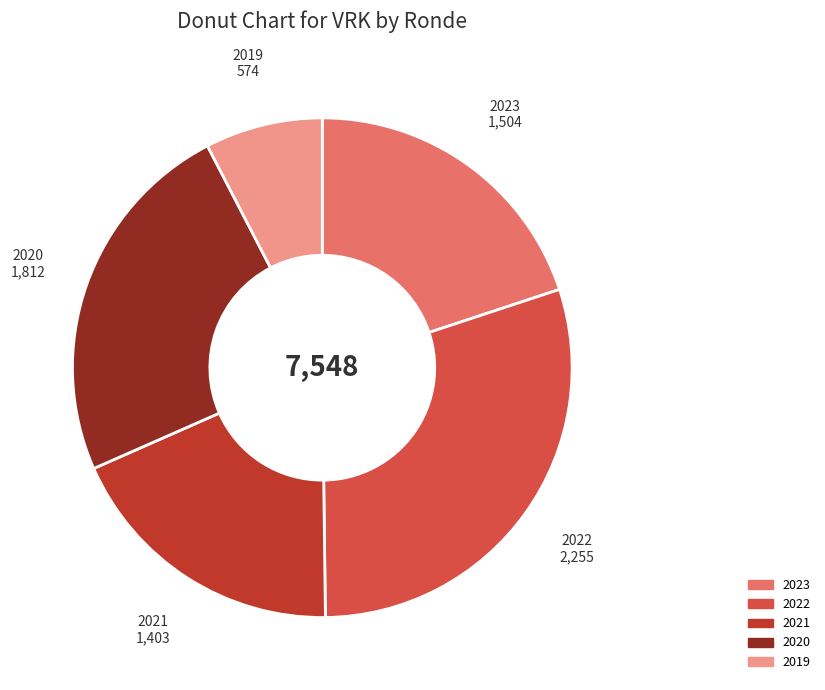

Is it true that 2019 is 1% of the pie?

False